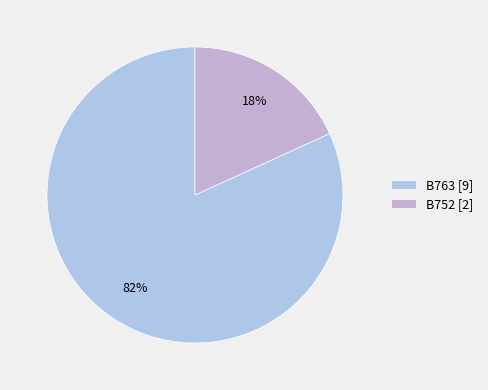

Approximately how many times larger is the value at B752 compared to B763?

0.2